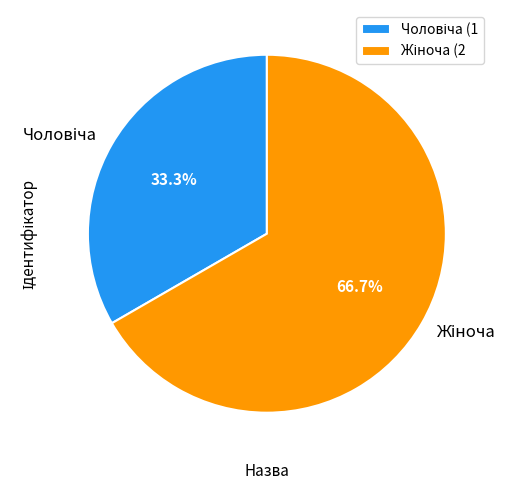

Is there any slice that represents more than half of the pie?

Yes